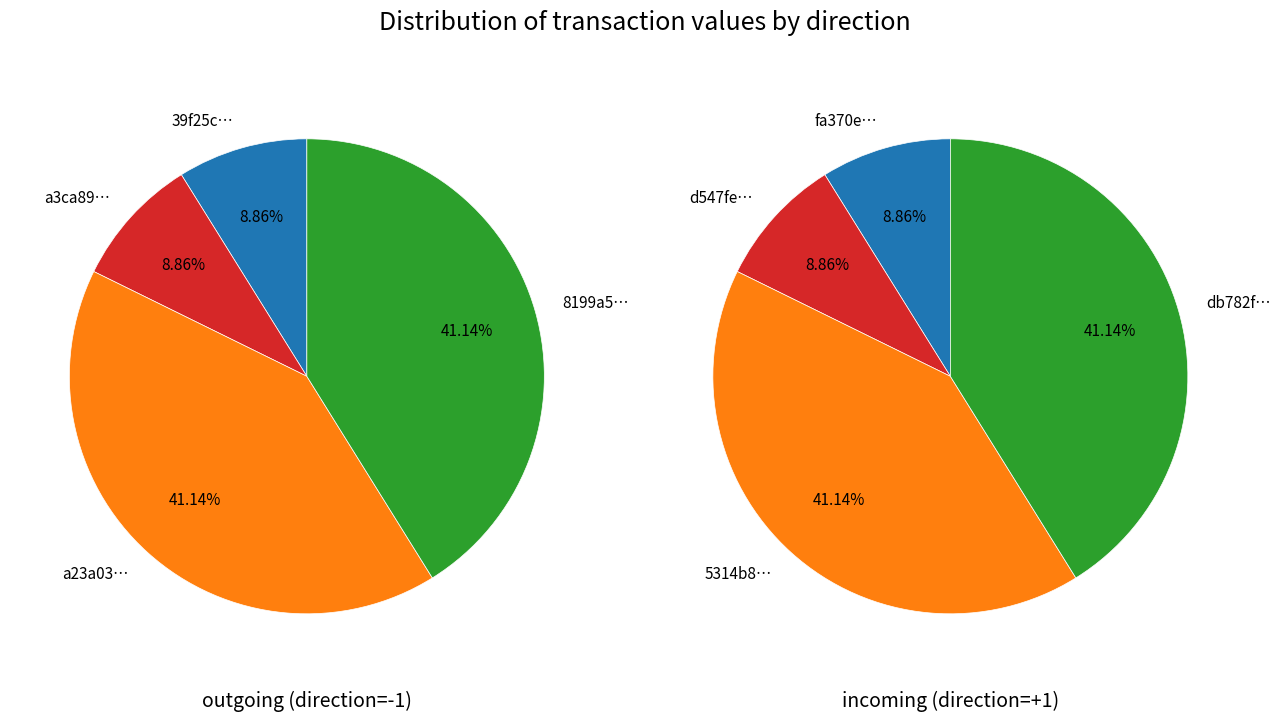

What is the total percentage of 2 and 0?

50.0%